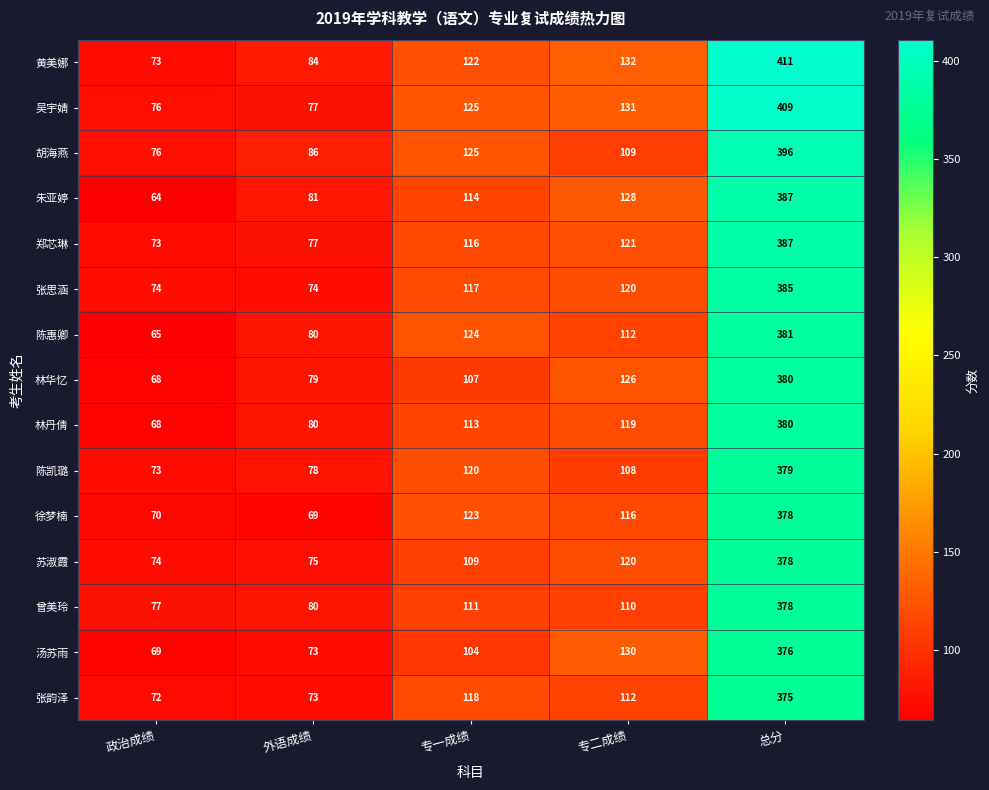

Between 政治成绩 and 专二成绩, which series saw the biggest shift?

朱亚婷